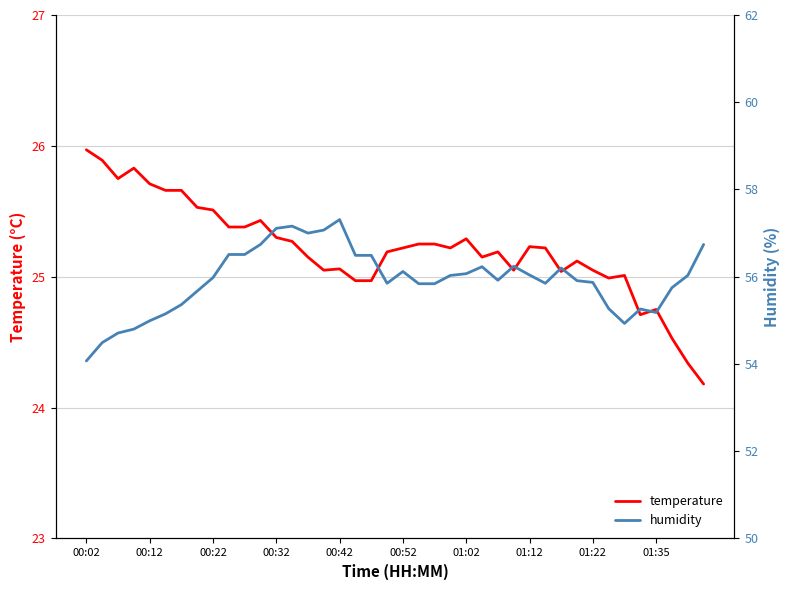

At how many categories does at least one series exceed 50?

40